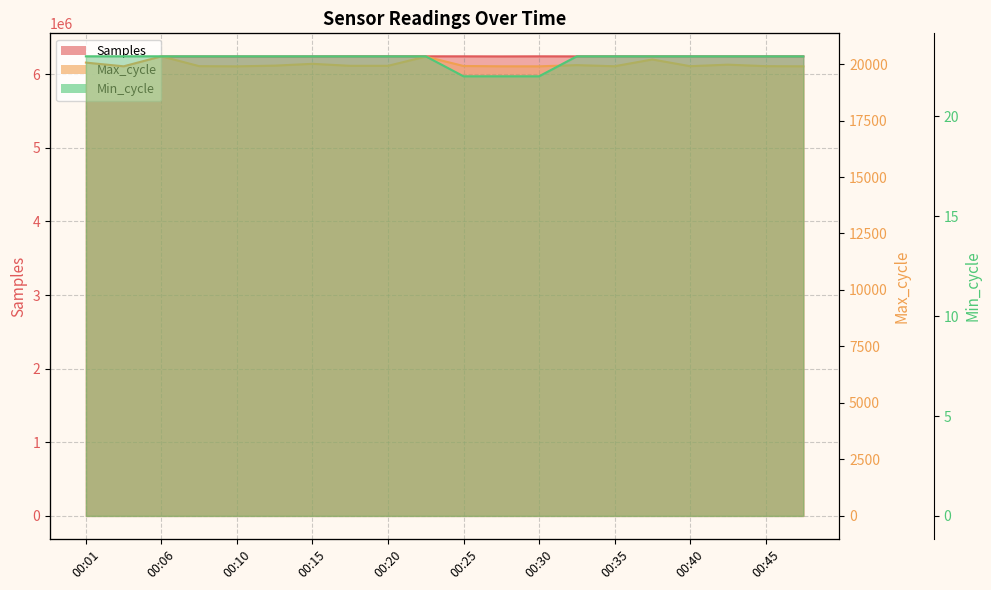

Is it true that Min_cycle equals 5 at 00:03?

False